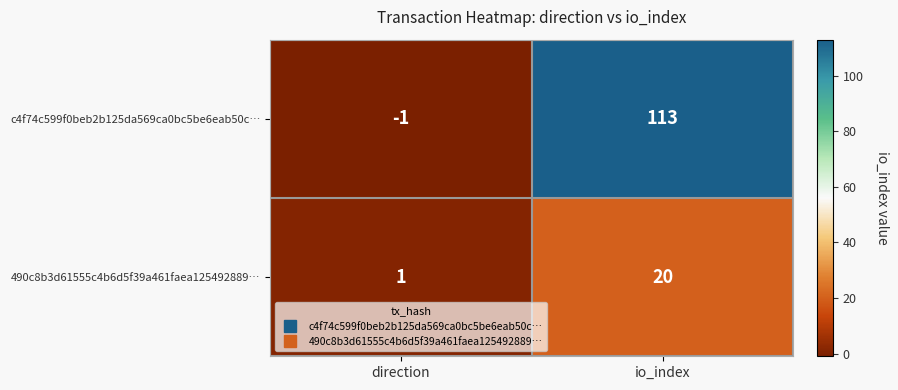

The c4f74c599f0beb2b125da569ca0bc5be6eab50c… series shows -2 at direction. True or false?

False